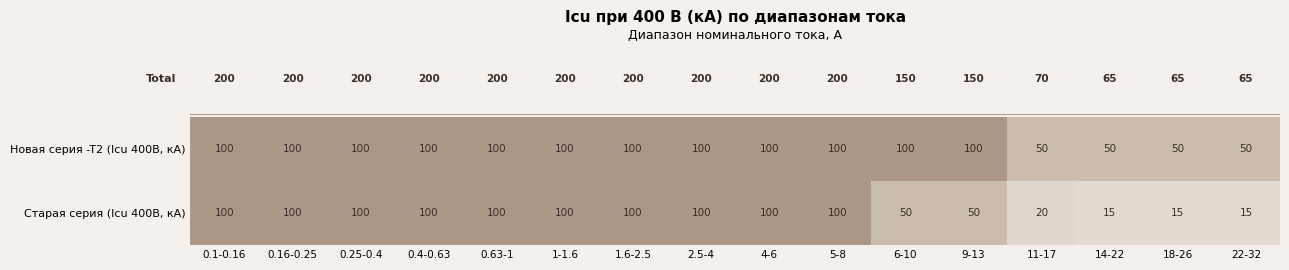

At how many categories does at least one series exceed 15?

16